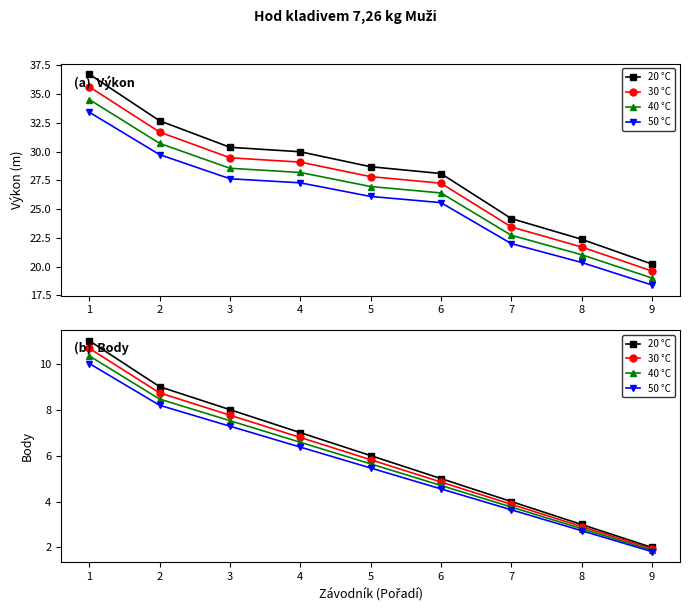

Which series has the widest spread of values?

20 °C